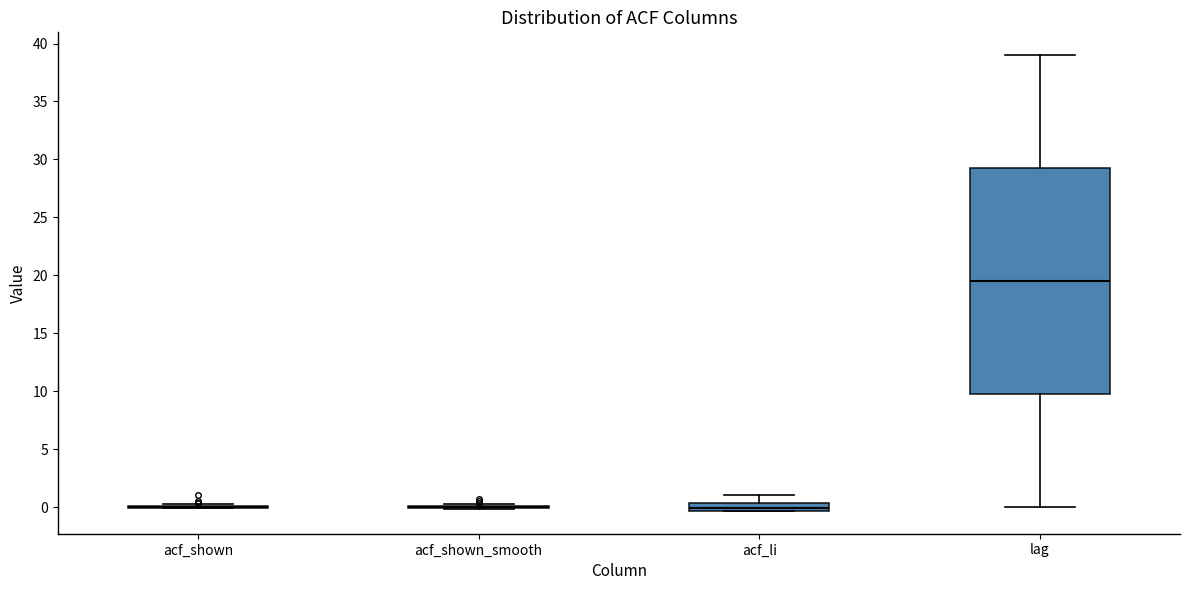

Which box is the tallest, from its lower edge to its upper edge?

lag